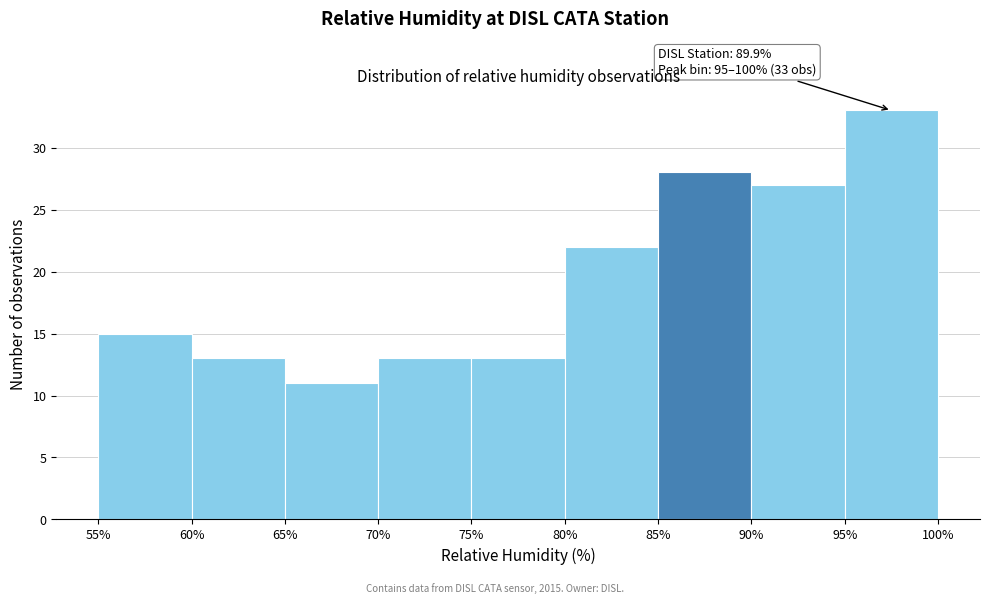

Over which range of the x-axis is the bar tallest?

95% to 100%